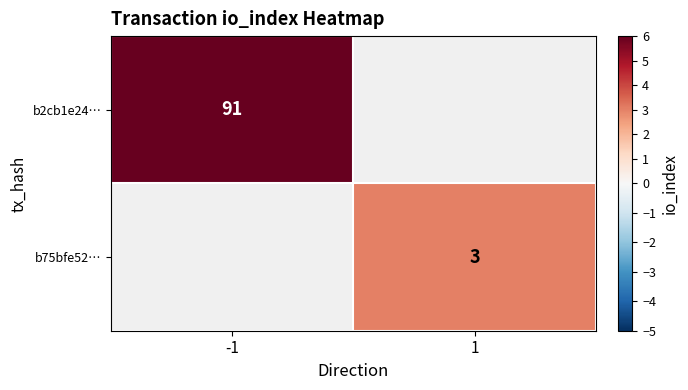

The value of b2cb1e24… at -1 is 91. True or false?

True